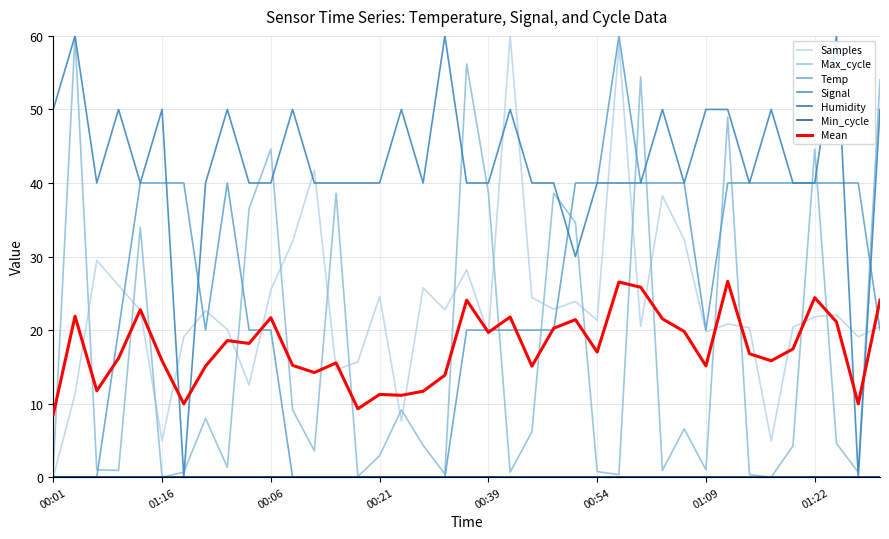

Does the chart have visible grid lines?

Yes